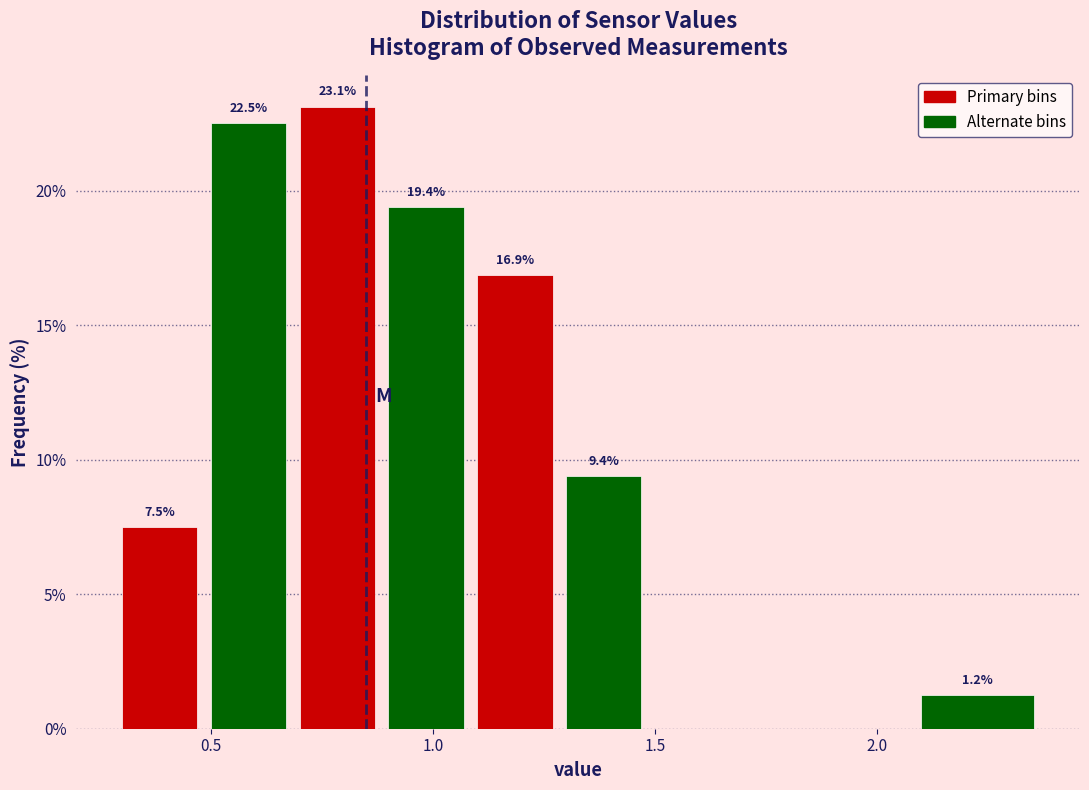

Over which range of the x-axis is the bar tallest?

0.7 to 0.9